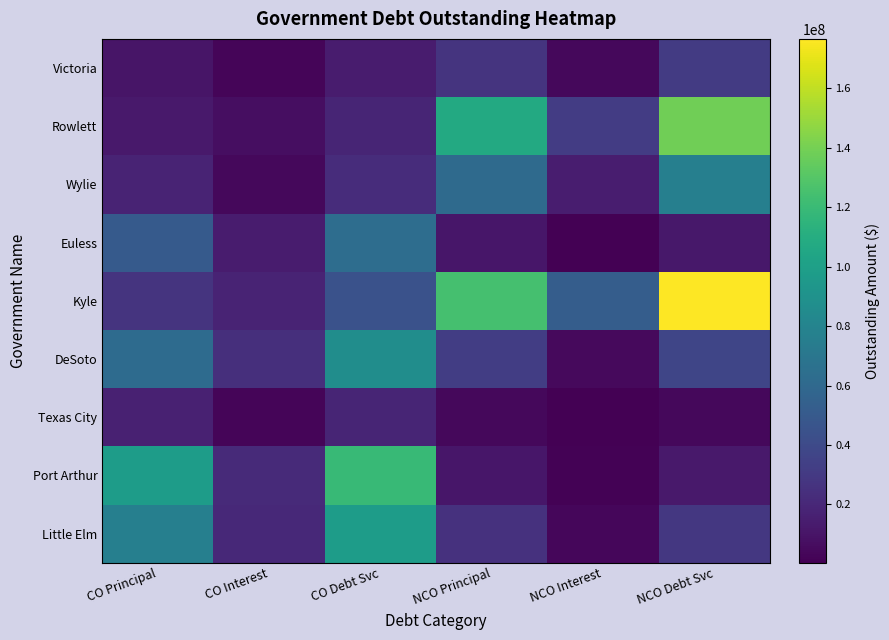

What is the spread (max minus min) of values at NCO Principal?

120530000.0